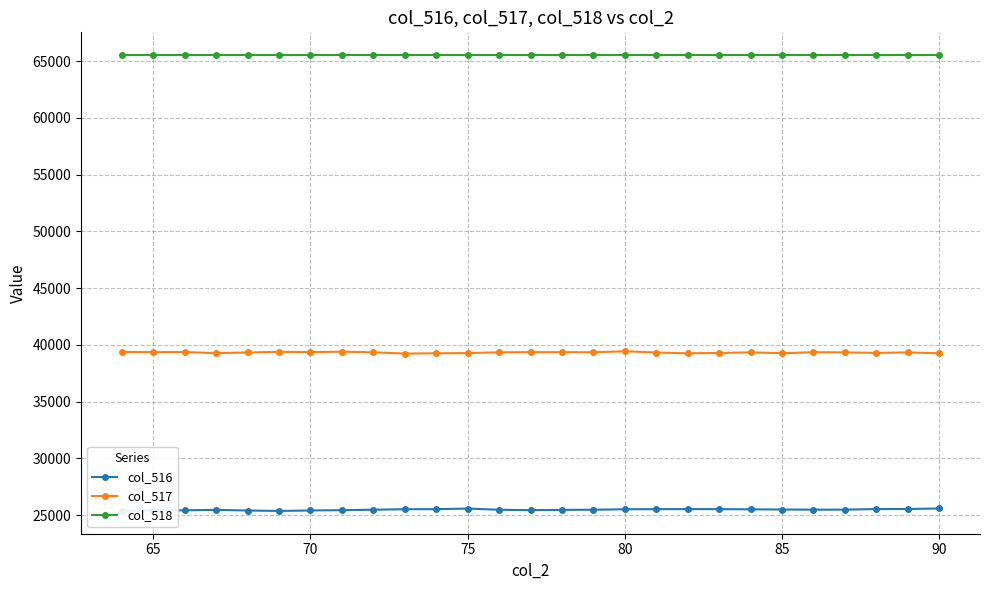

At how many categories does at least one series exceed 27738?

27